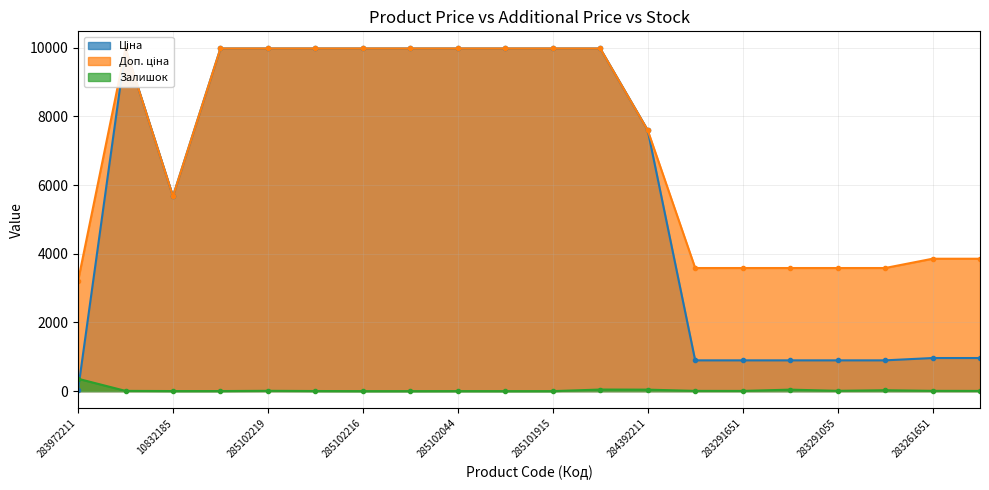

How many interior local peaks does the Залишок series have?

5